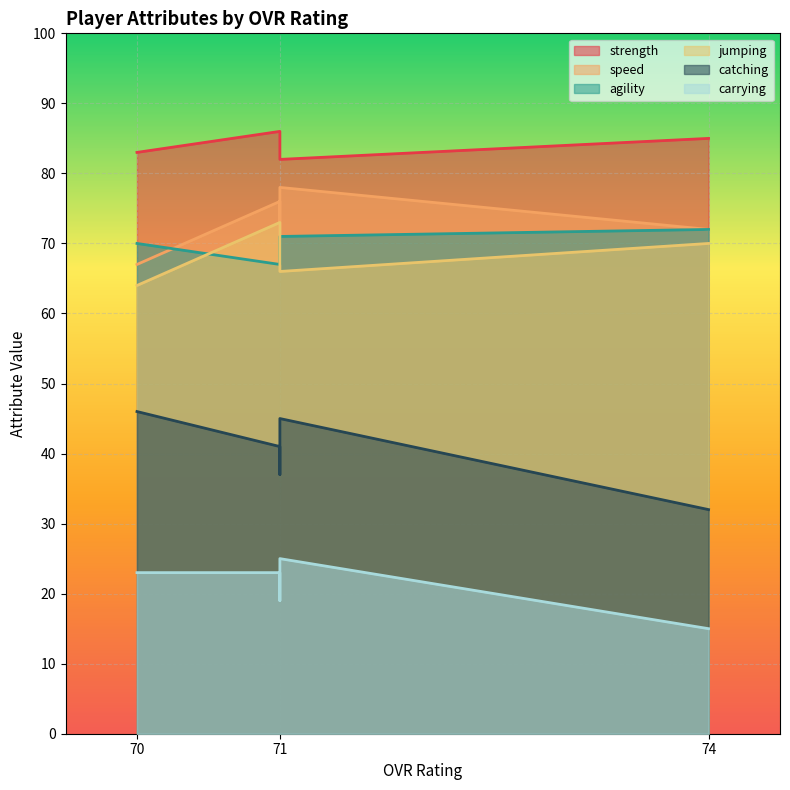

How many carrying values are between 19 and 23?

3